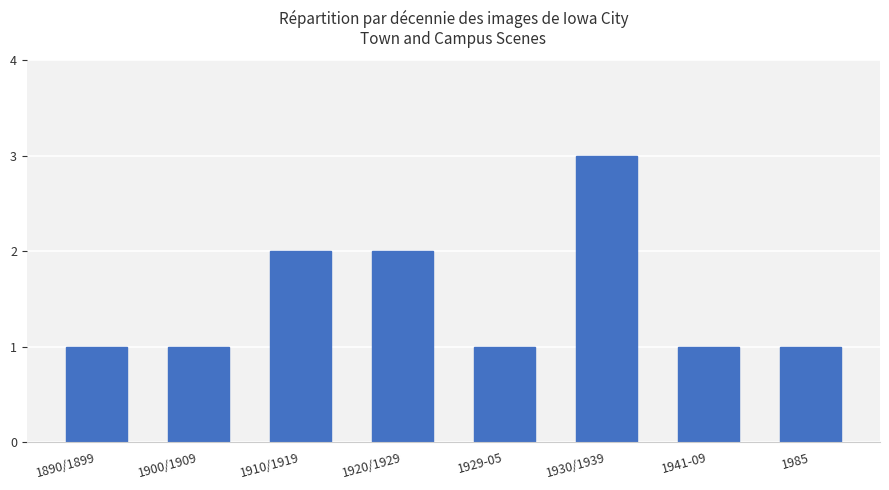

What is the difference between the maximum and minimum values?

2